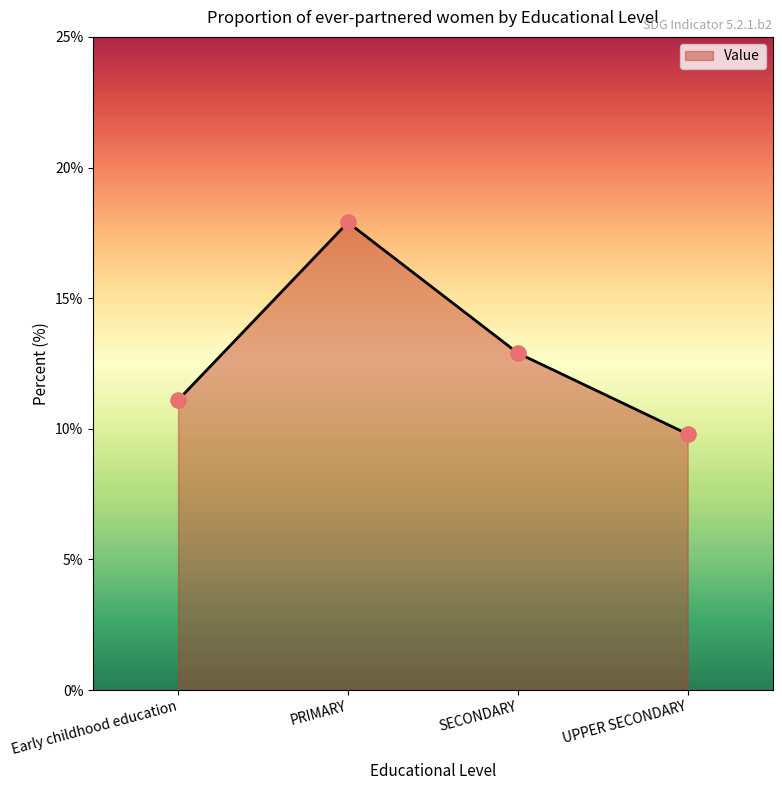

What is the ratio of the value at UPPER SECONDARY to the value at SECONDARY?

0.8